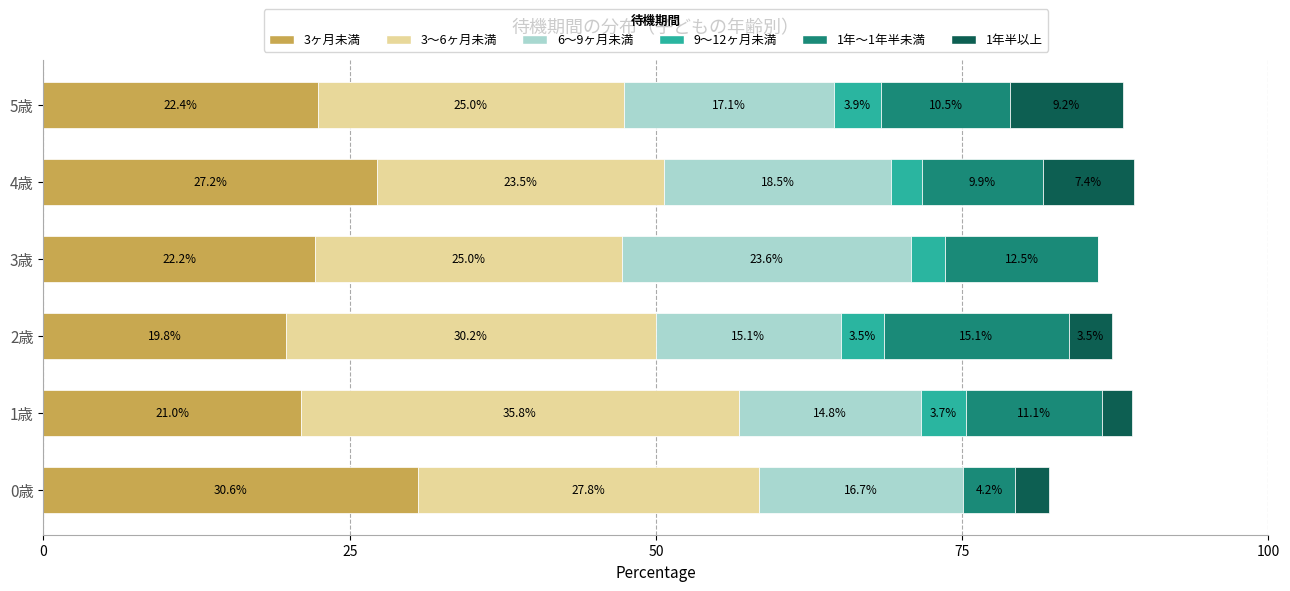

What is the total value across all series at 2歳?

87.2